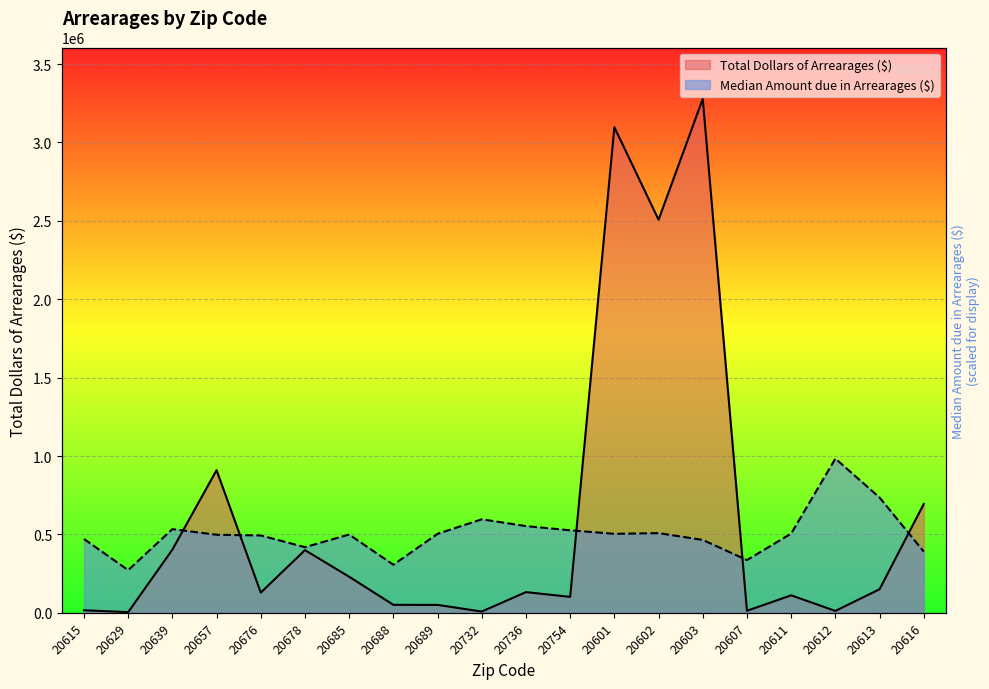

How many lines are shown in the chart?

2